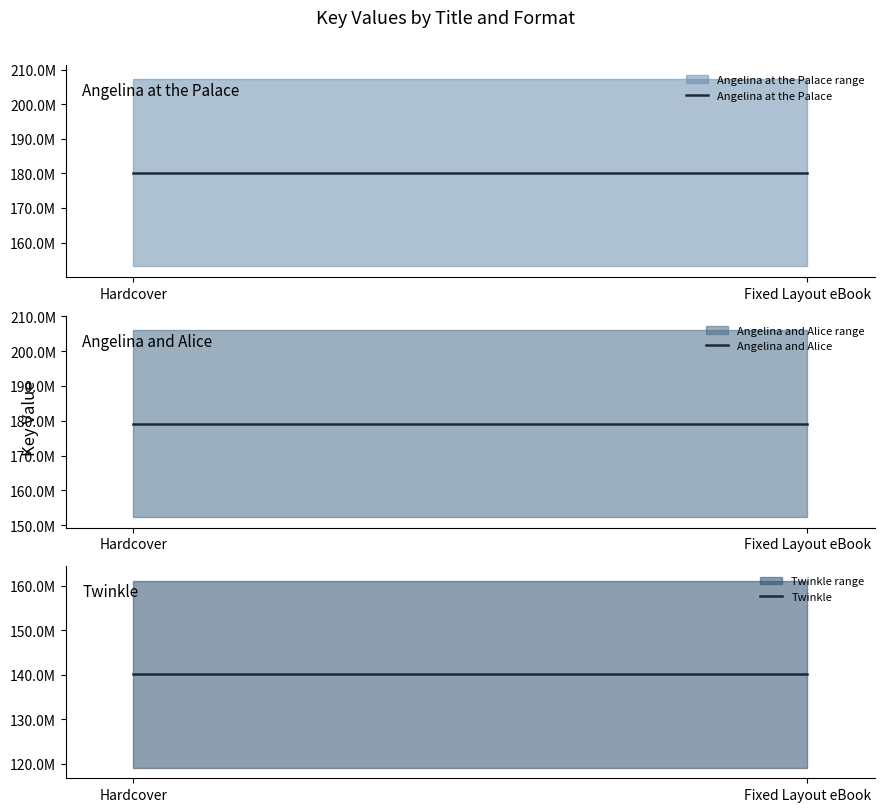

Is the value of Angelina at the Palace at Fixed Layout eBook greater than the value of Angelina and Alice at Hardcover?

Yes